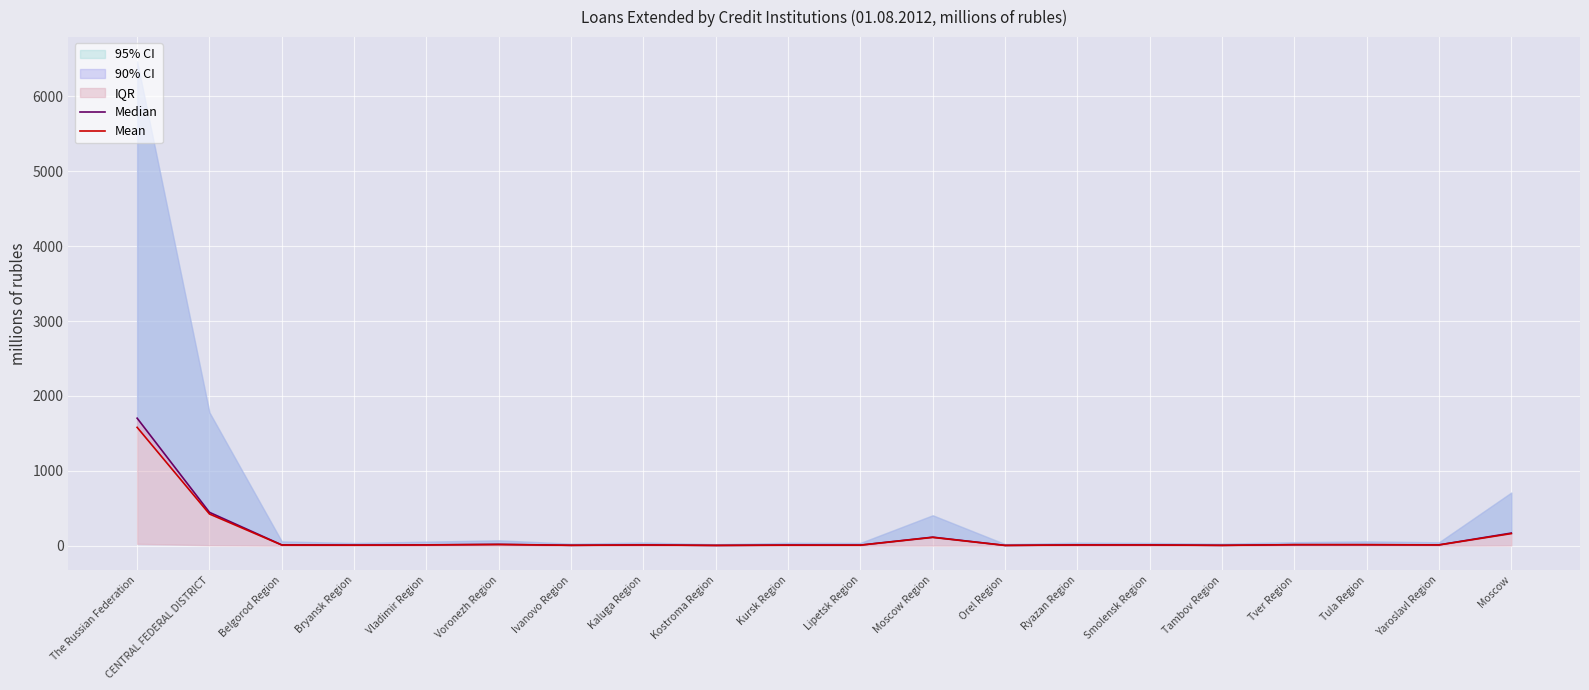

Which has a higher value, Bryansk Region or Moscow Region?

Moscow Region